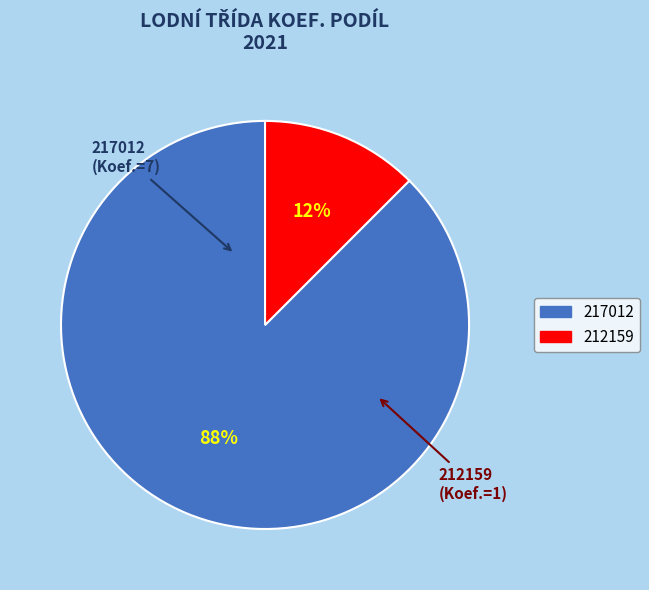

Is it true that 217012 is 98% of the pie?

False